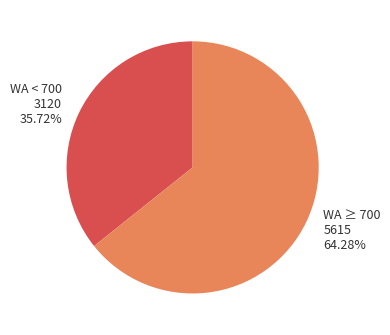

Count the number of slices in the pie.

2